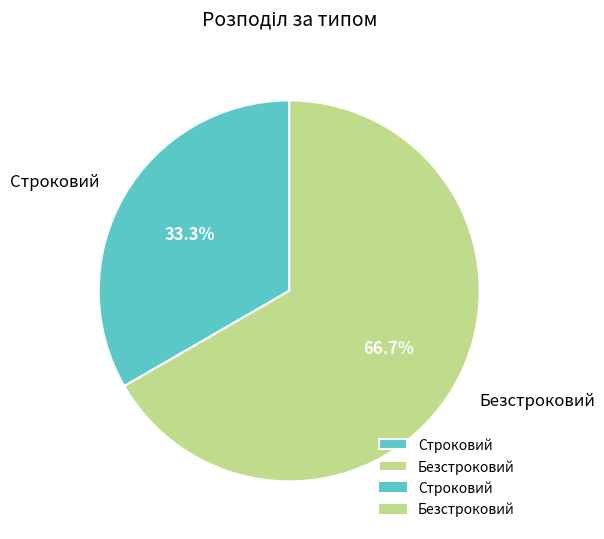

Does any single category account for the majority?

Yes